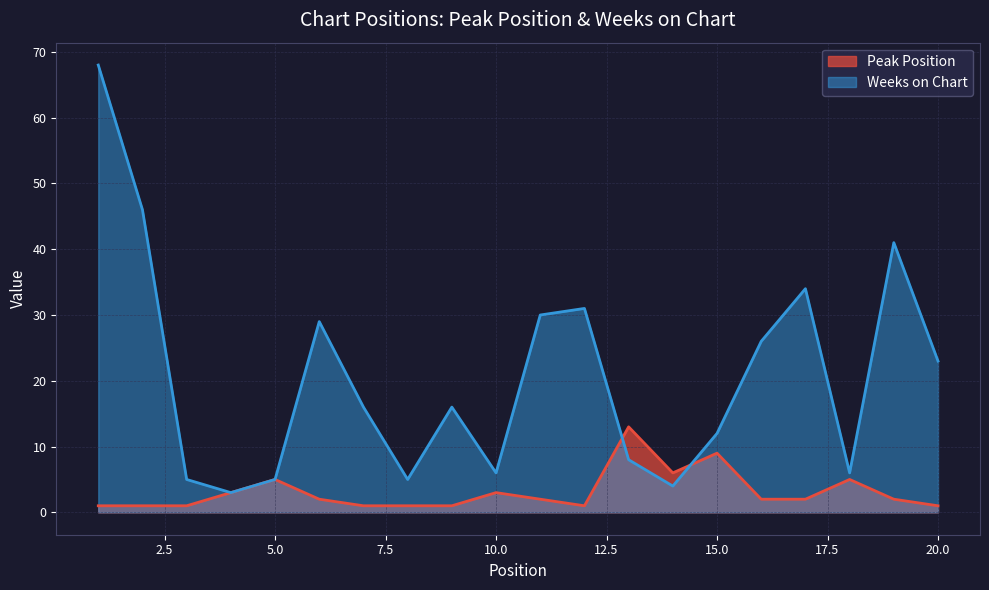

Reading left to right, extract all data points from this chart.

Peak Position: 1	1	1	3	5	2	1	1	1	3	2	1	13	6	9	2	2	5	2	1
Weeks on Chart: 68	46	5	3	5	29	16	5	16	6	30	31	8	4	12	26	34	6	41	23